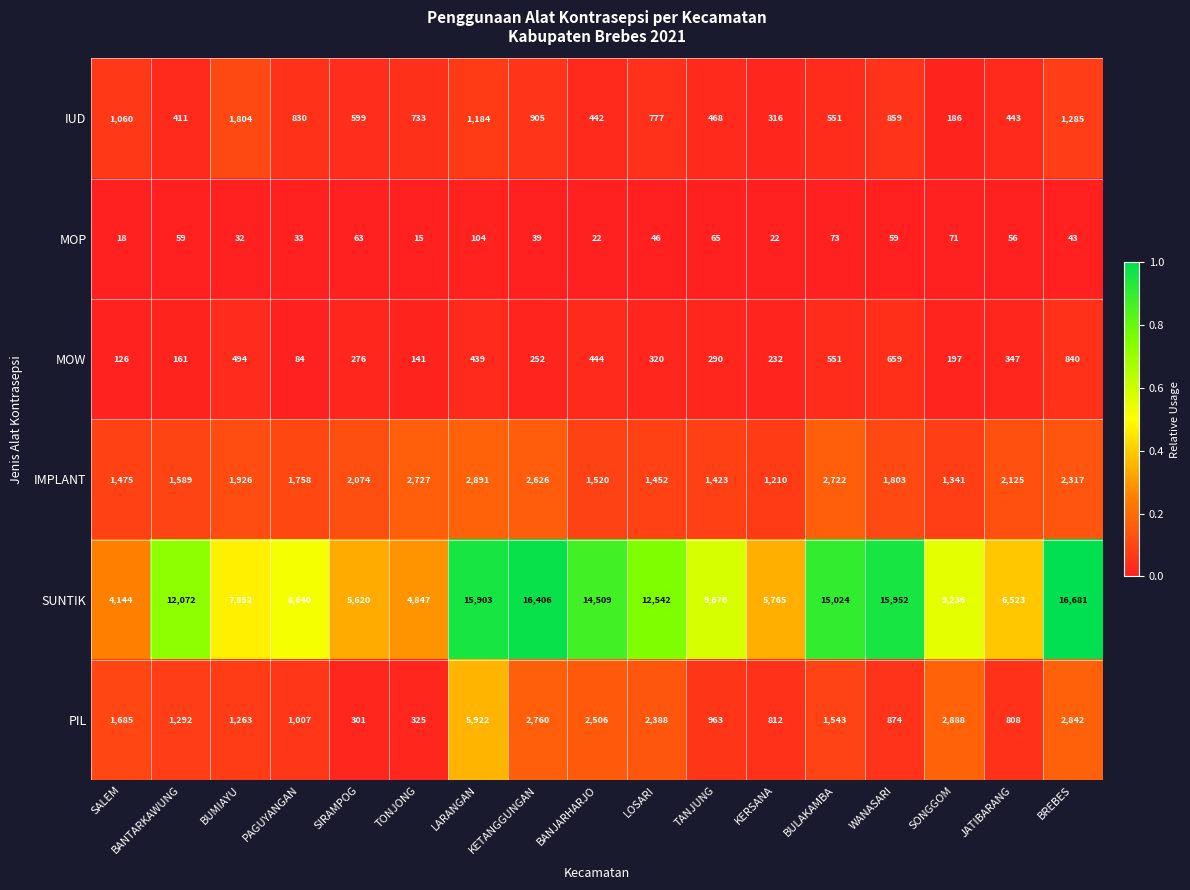

At KERSANA, list the series in order from largest to smallest.

SUNTIK, IMPLANT, PIL, IUD, MOW, MOP